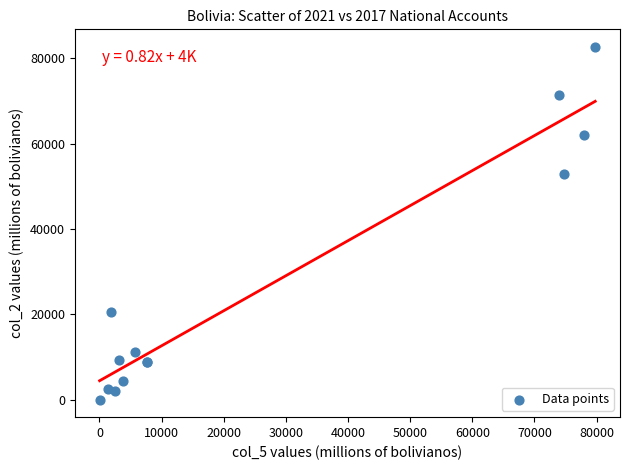

What Y value in the scatter plot is closest to 41324?

52789.6